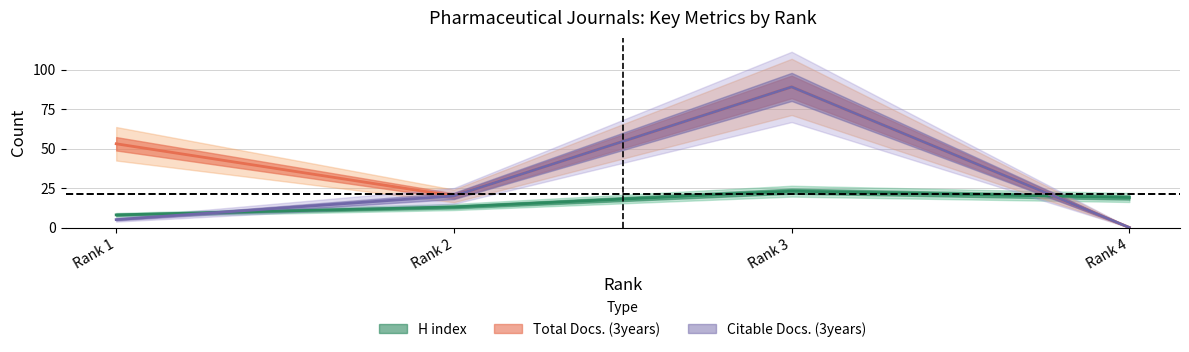

Which series has the largest range (max minus min)?

Total Docs. (3years)